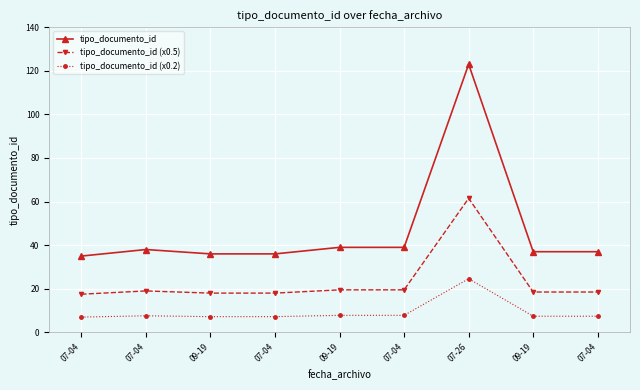

Is it true that tipo_documento_id (x0.5) equals 18.0 at 07-04?

True